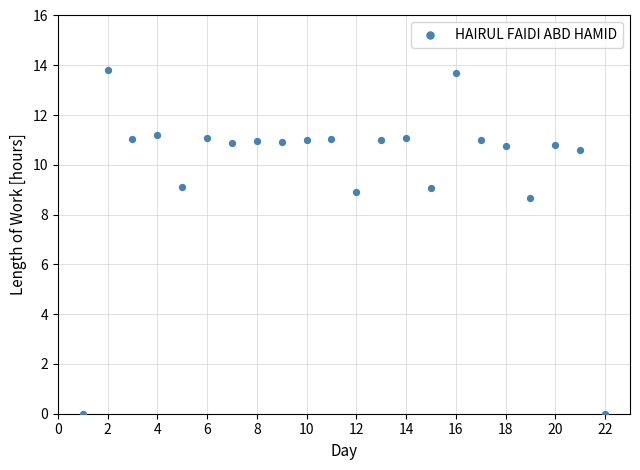

What is the range of Y values (max minus min)?

13.8